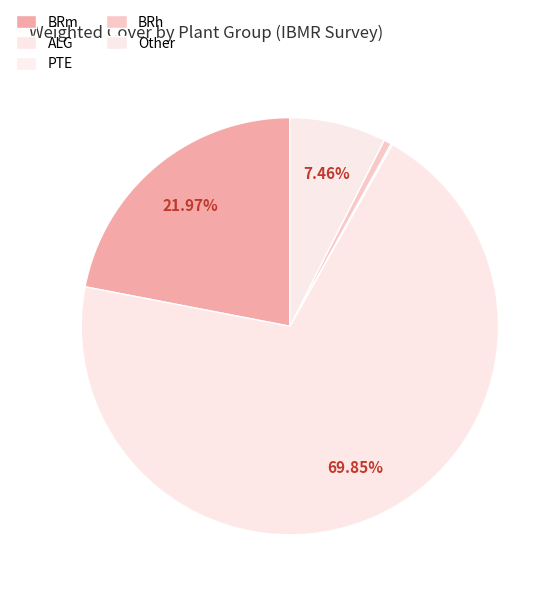

Is the sum of ALG and BRm greater than half?

Yes